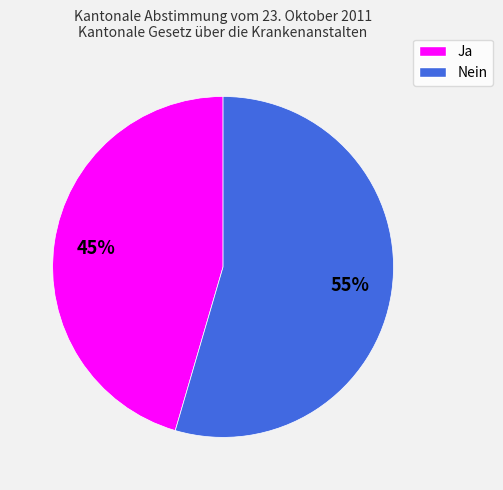

Which slice represents more than half of the pie?

Nein